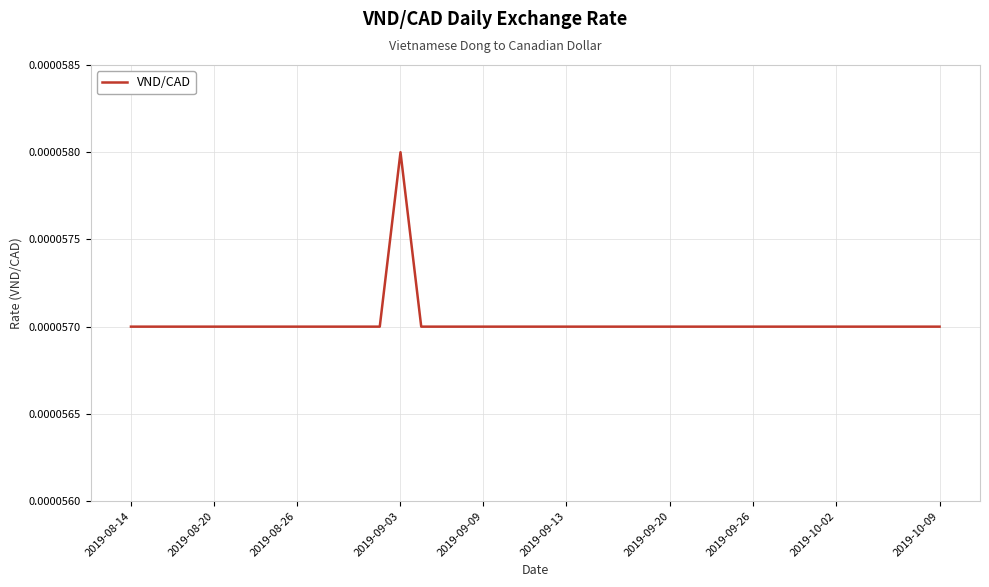

Is this an area chart (filled region under the line)?

No